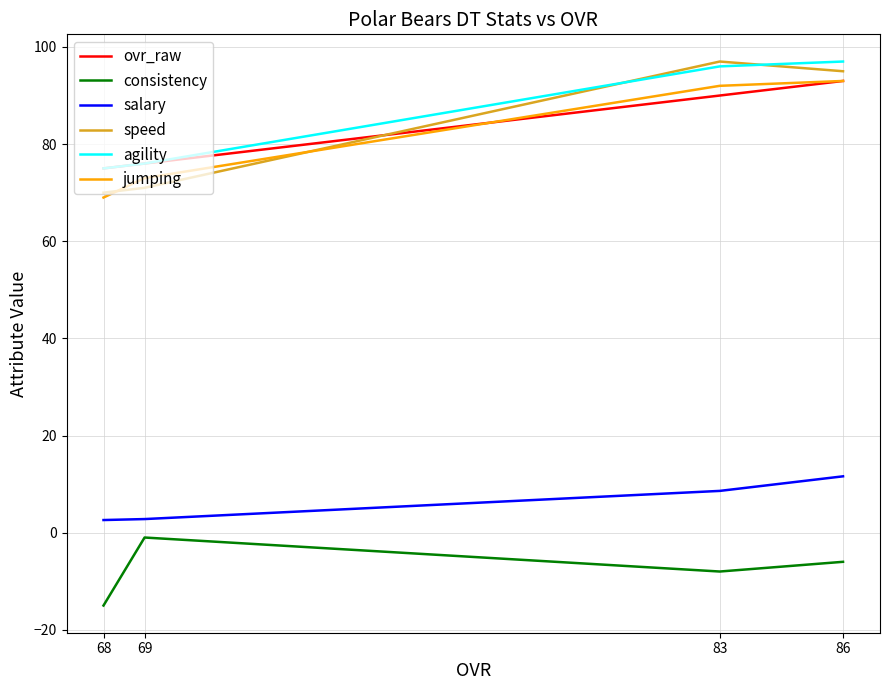

Where does the consistency series first go above -6?

69